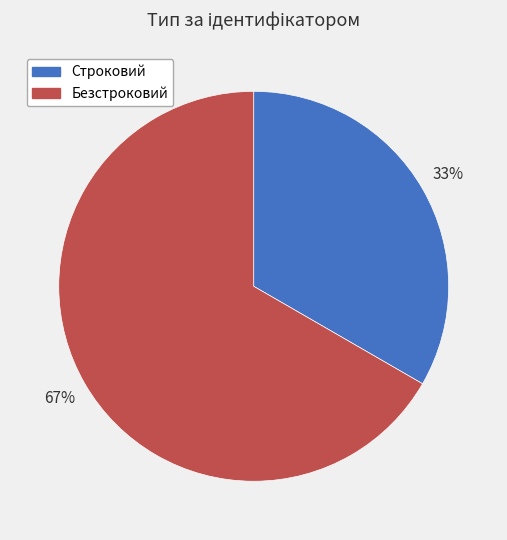

The Безстроковий slice represents 67% of the pie. True or false?

True